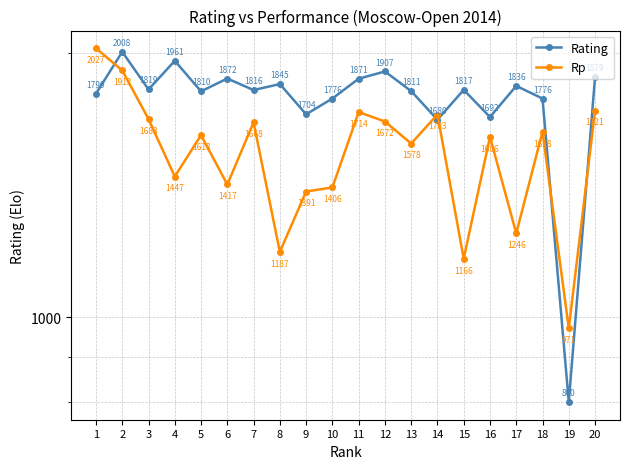

Does the chart have visible grid lines?

Yes